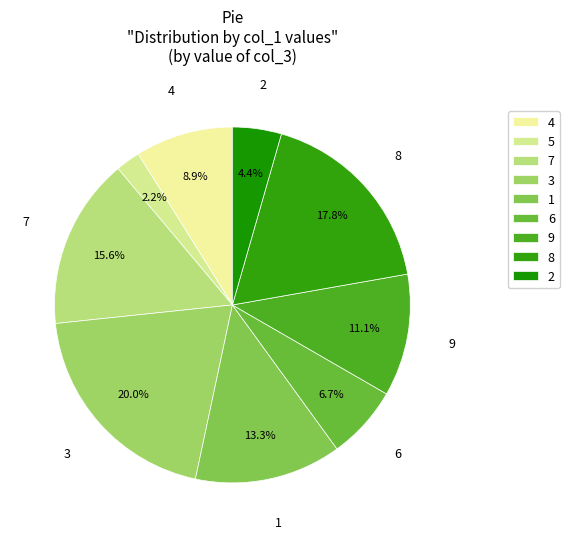

Between 4 and 5, which is larger?

4